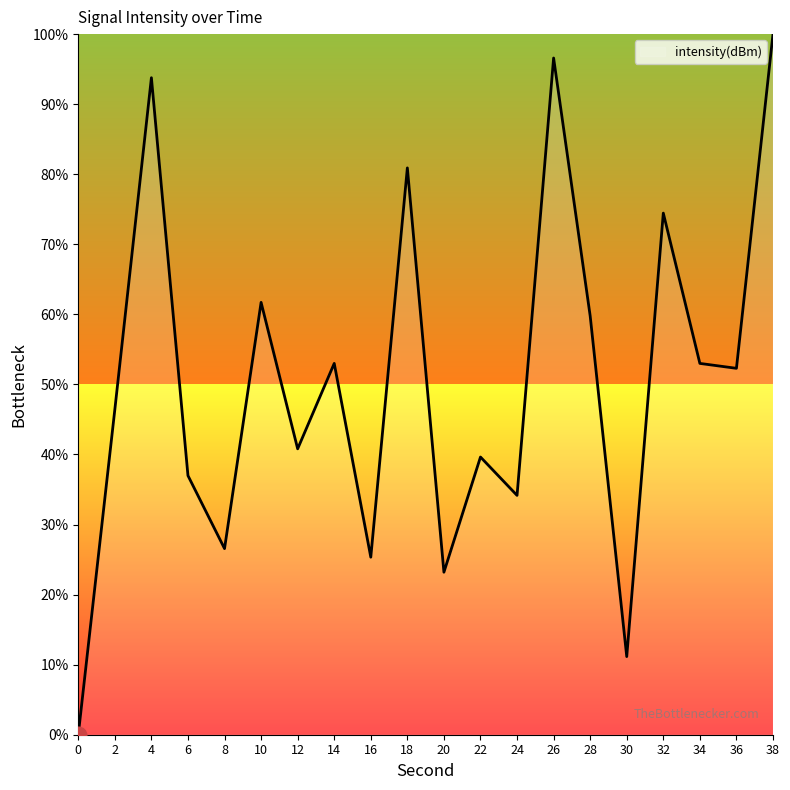

The value at 38 is 100.0. True or false?

True